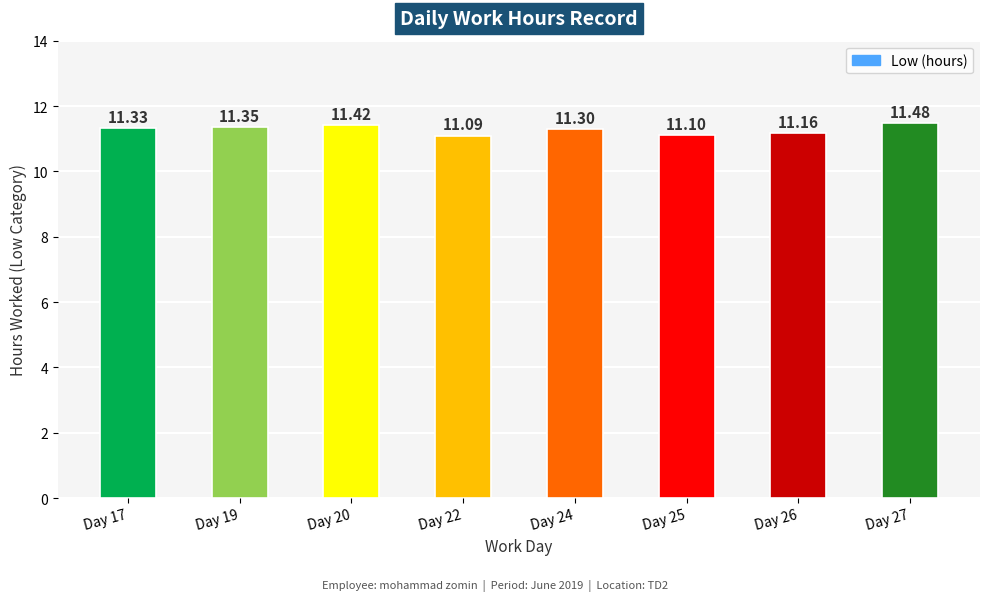

List the labels in order of value, smallest first.

Day 22, Day 25, Day 26, Day 24, Day 17, Day 19, Day 20, Day 27